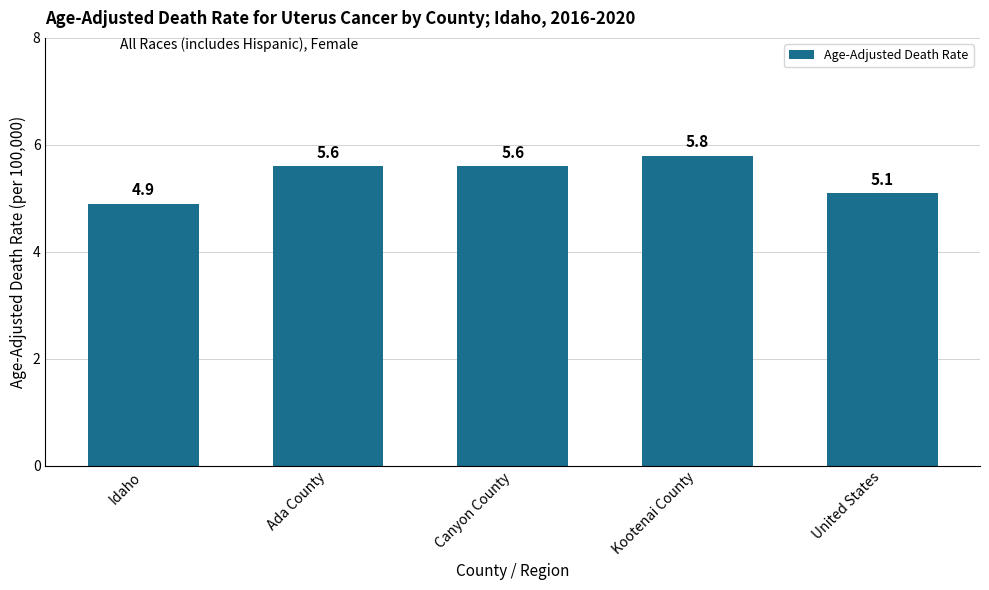

Between Kootenai County and Idaho, which is larger?

Kootenai County